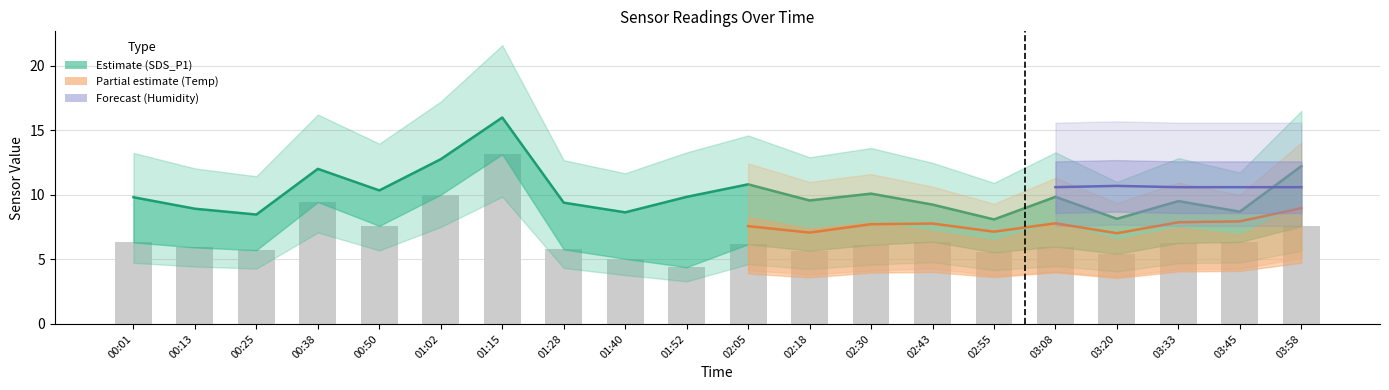

The SDS_P2 series shows 10.0 at 01:02. True or false?

True